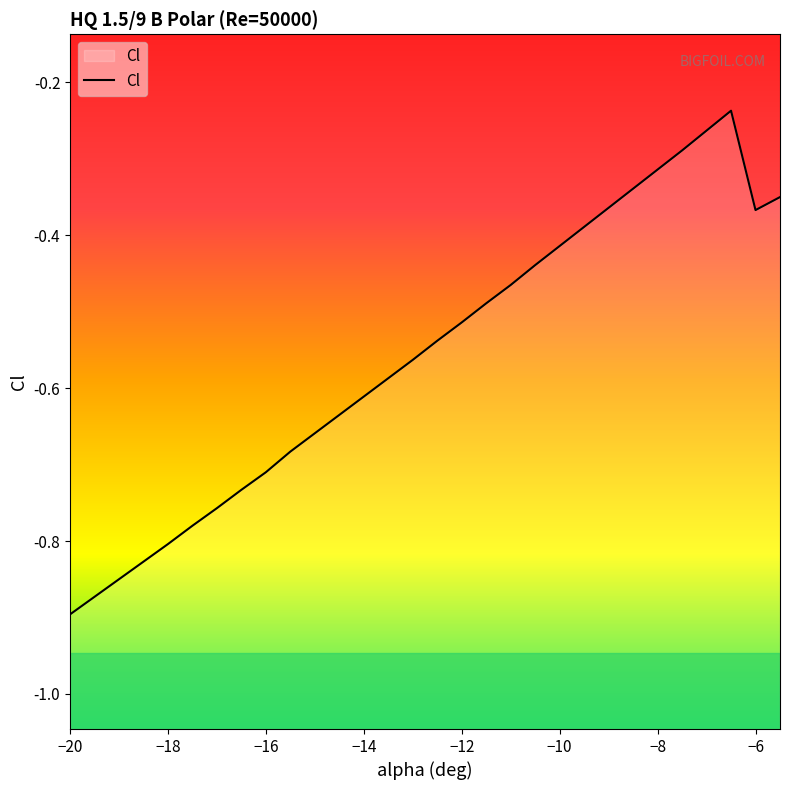

Is it true that the value at -9.5 is -0.1?

False